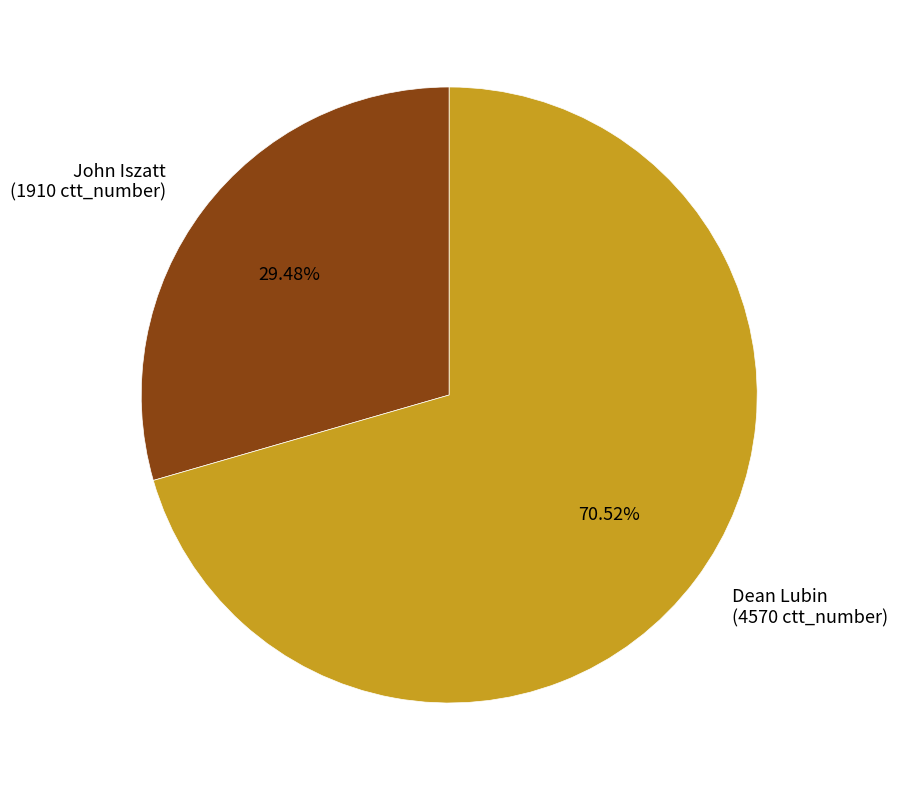

Approximately how many times larger is the value at Dean Lubin (4570 ctt_number) compared to John Iszatt (1910 ctt_number)?

2.4